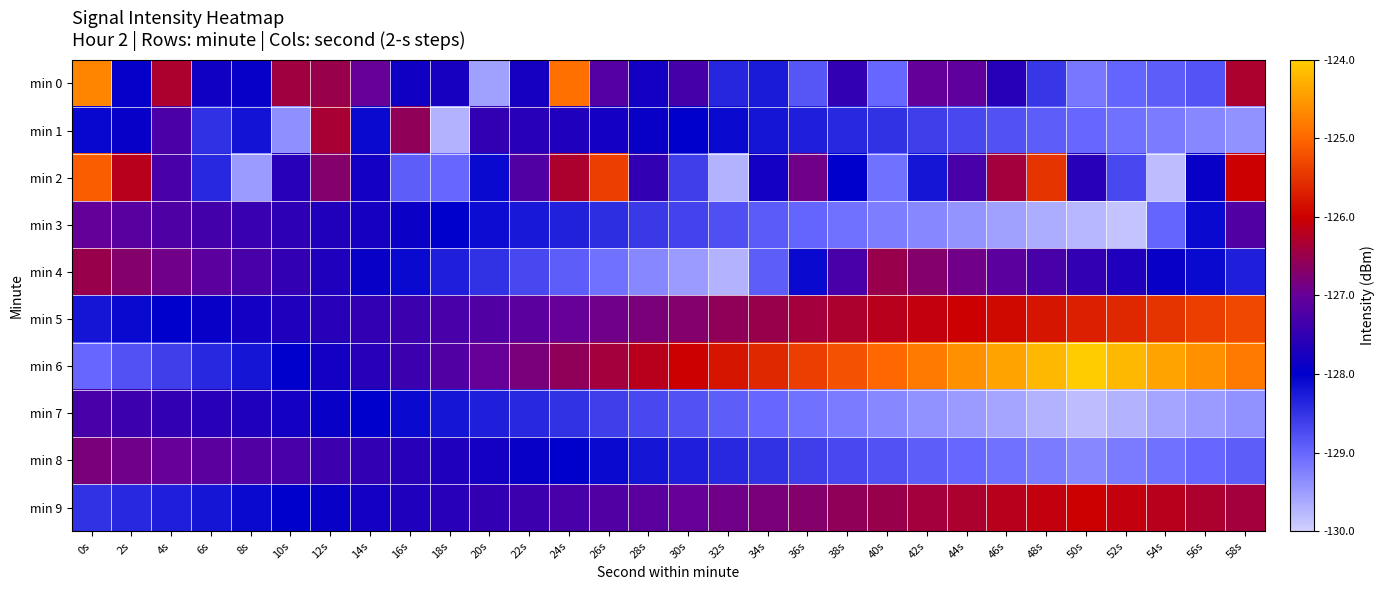

What is the maximum value shown in the chart?

-124.0